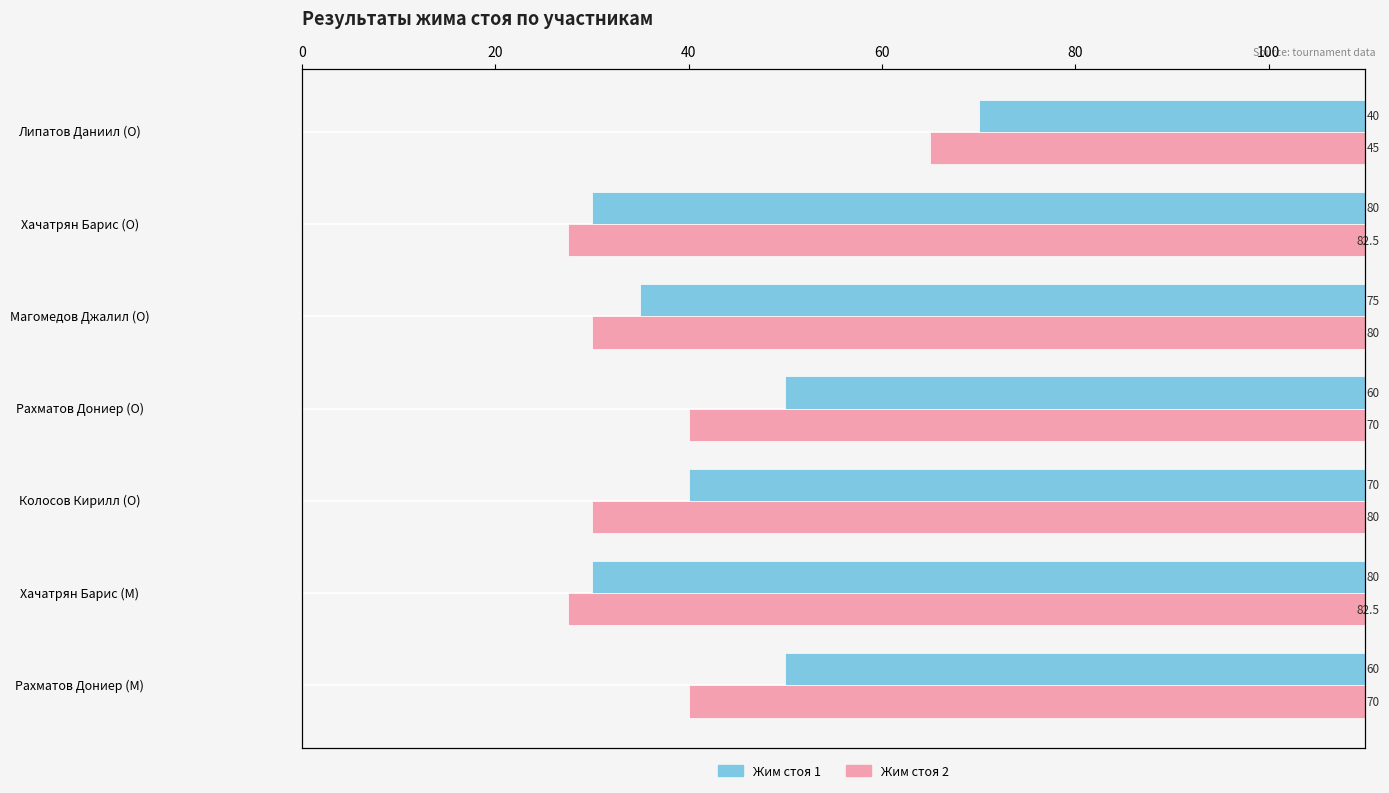

The Жим стоя 2 series shows 82.5 at Хачатрян Барис (O). True or false?

True